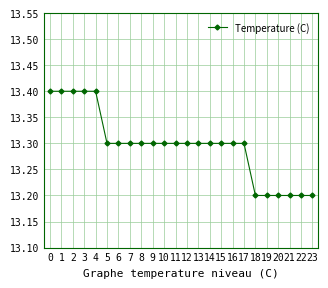

Count the values in the range 13 to 14.

24